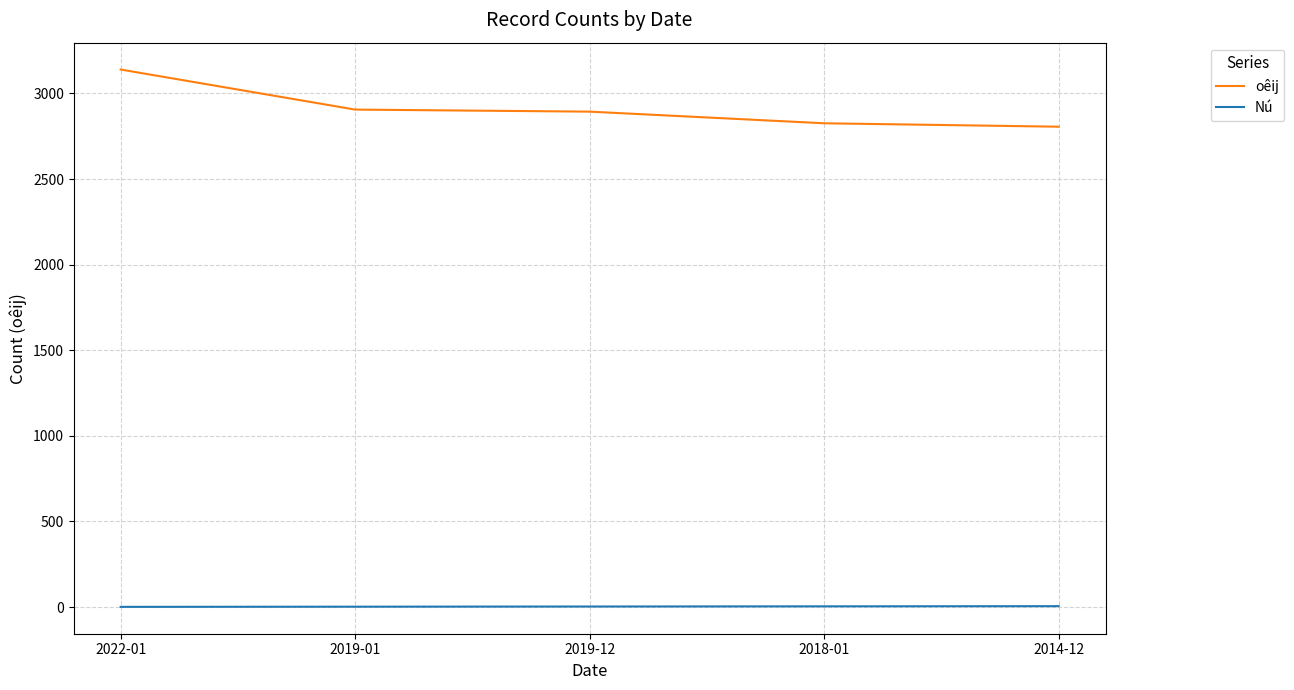

What is the difference between the highest and lowest values at 2022-01?

3139